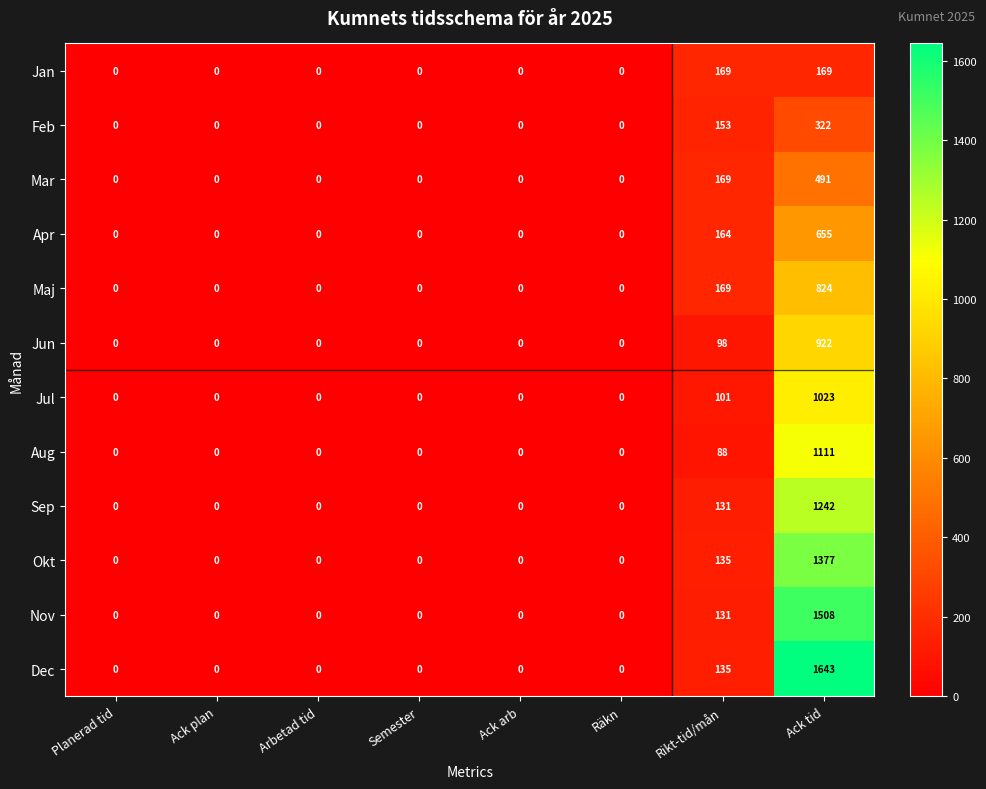

What is the maximum value shown in the chart?

1643